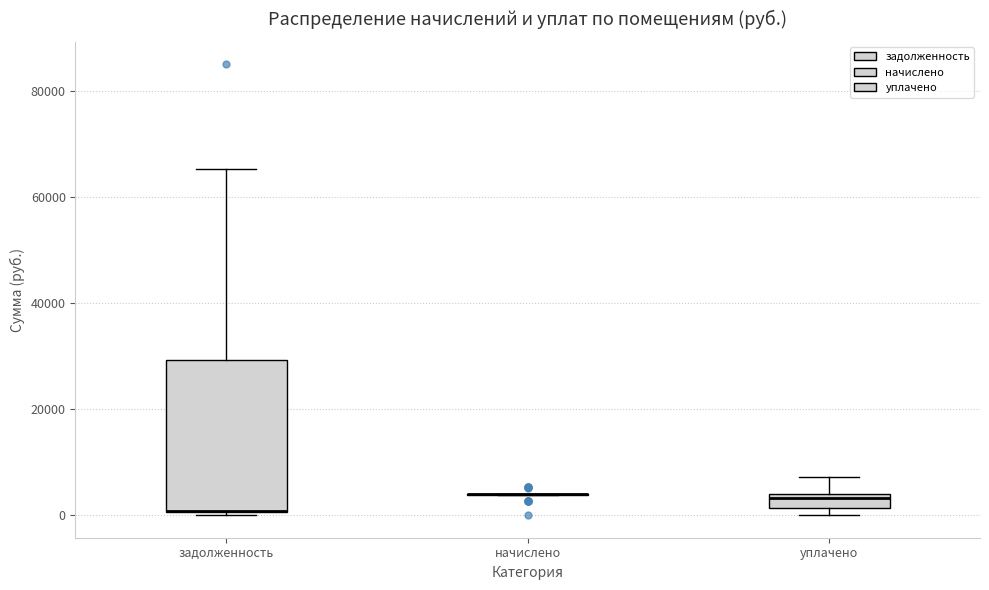

Comparing the boxes themselves (not the whiskers), which one is the tallest?

задолженность